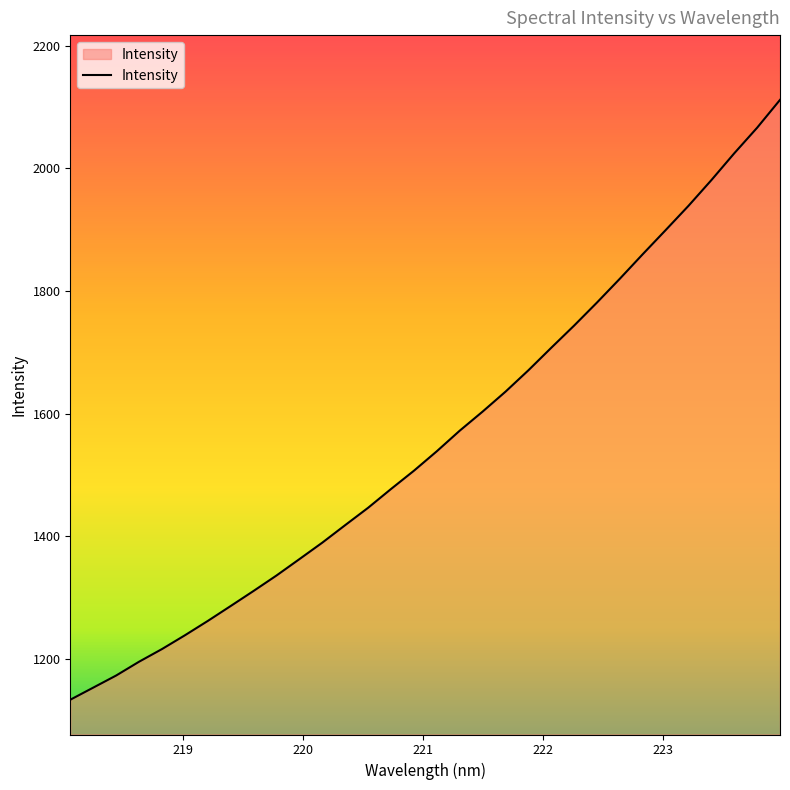

What is the smallest value displayed?

1133.6